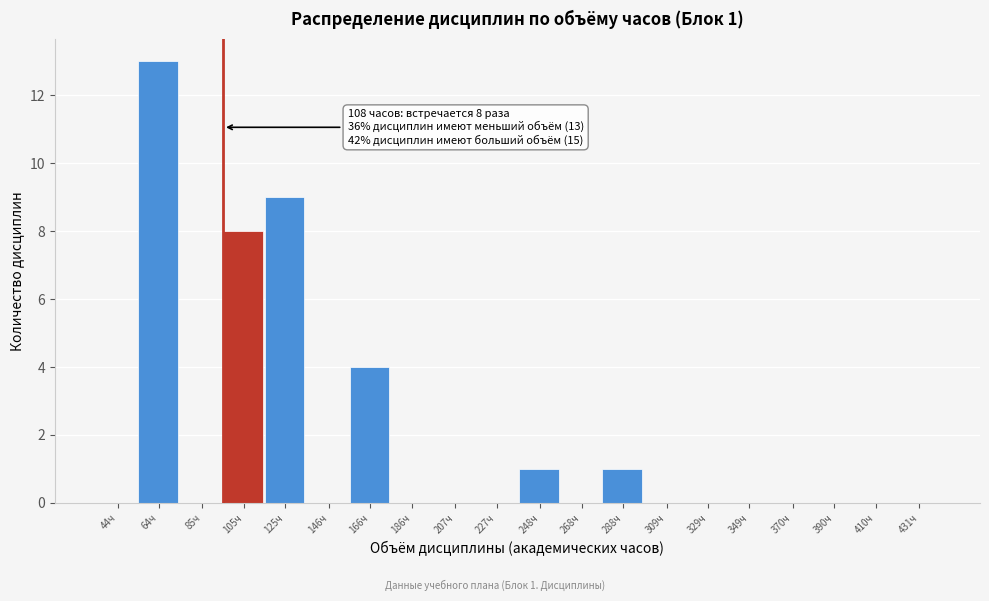

Reading left to right, transcribe all the data shown in this chart.

44ч=0	64ч=13	85ч=0	105ч=8	125ч=9	146ч=0	166ч=4	186ч=0	207ч=0	227ч=0	248ч=1	268ч=0	288ч=1	309ч=0	329ч=0	349ч=0	370ч=0	390ч=0	410ч=0	431ч=0